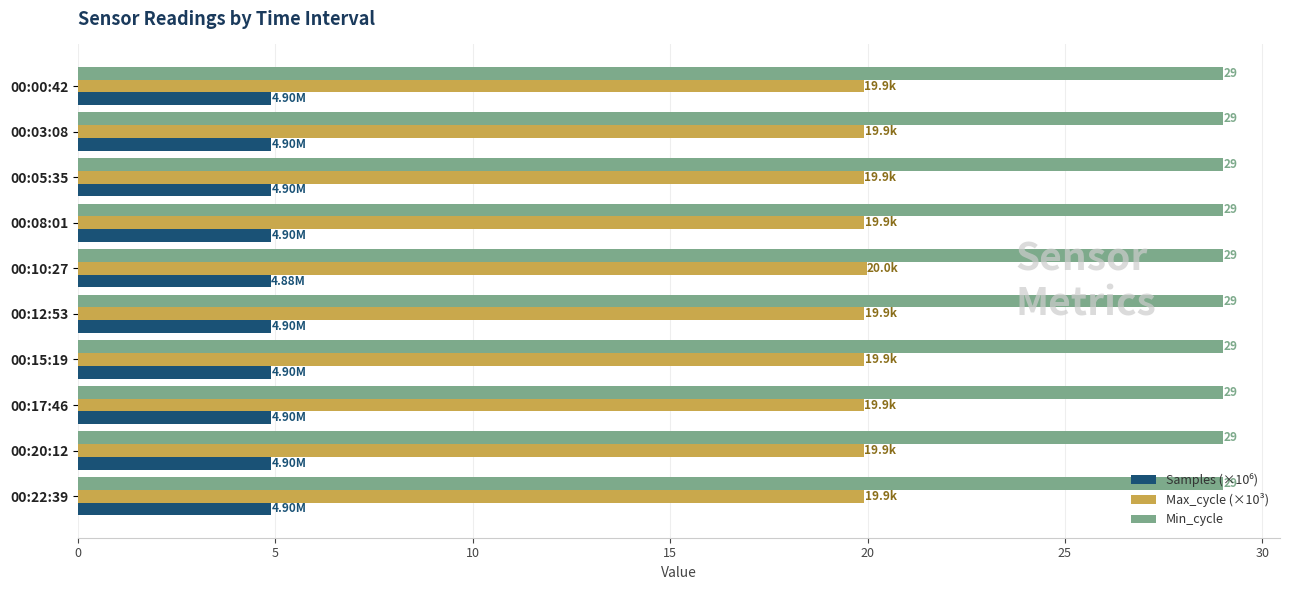

What is the difference between the highest and lowest values at 00:12:53?

24.1